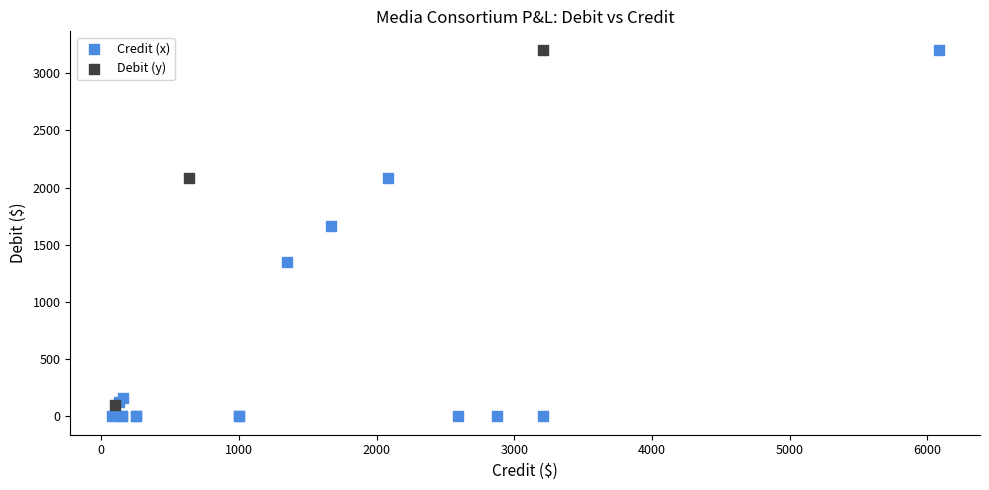

Which series has the widest spread of Y values?

Credit (x)